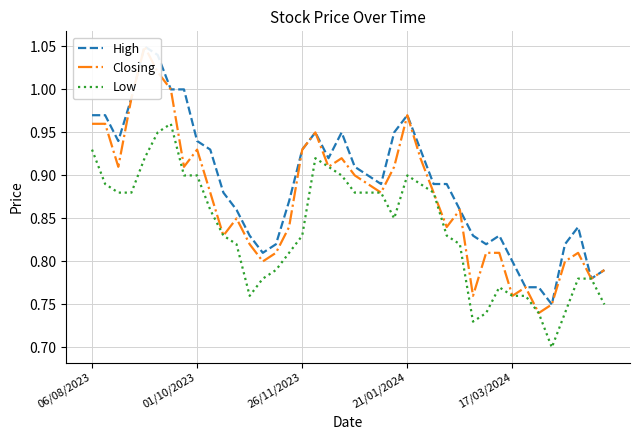

Is this an area chart (filled region under the line)?

No